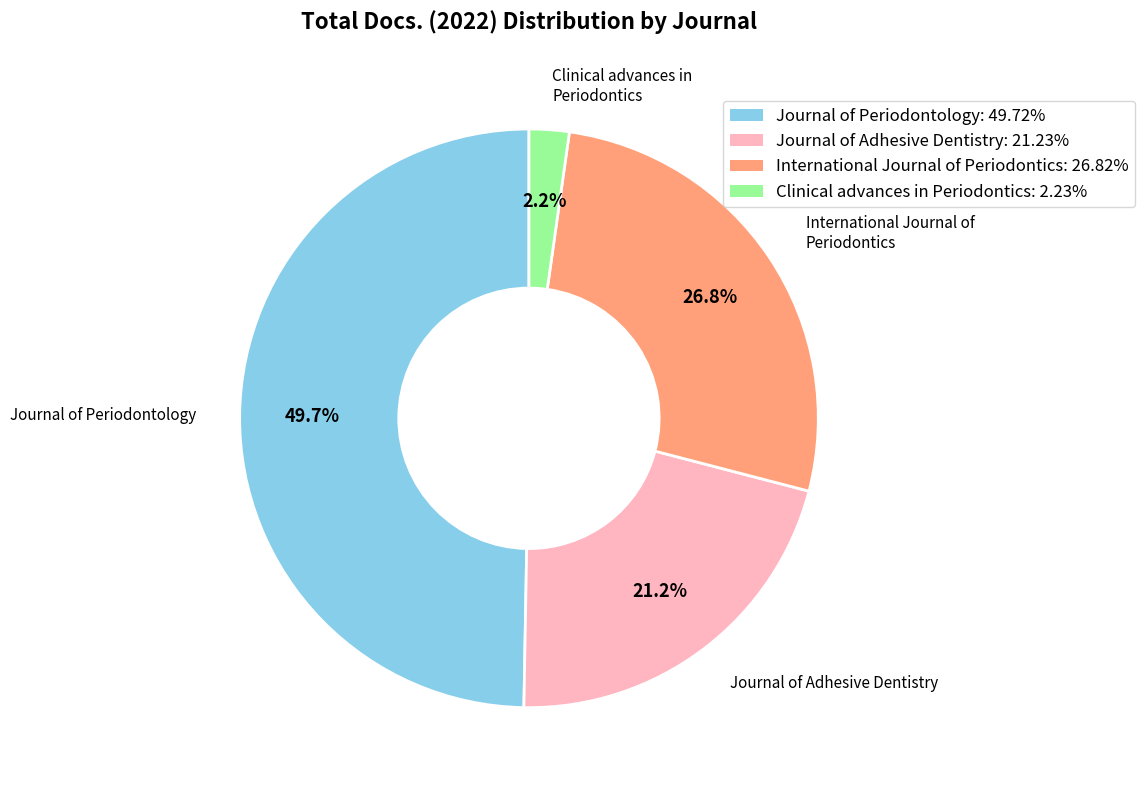

Does any single category account for the majority?

No